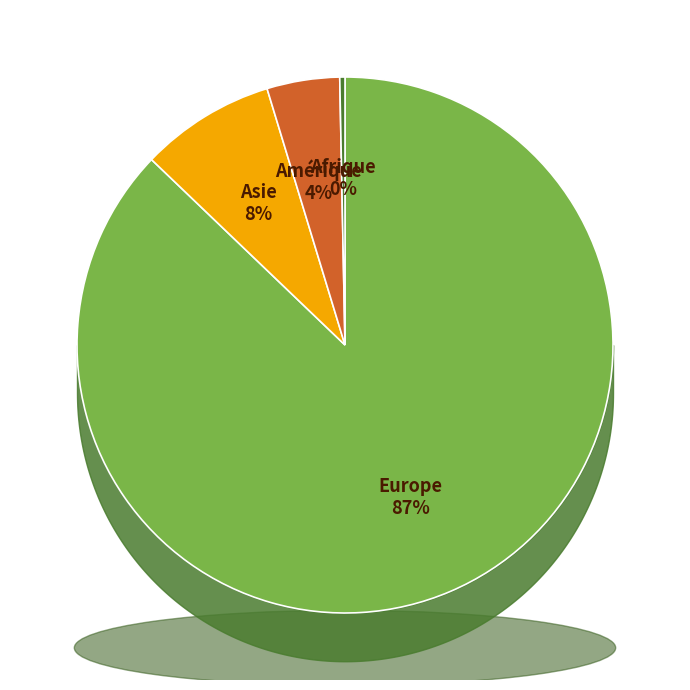

Which has a higher value, Asie or Europe?

Europe